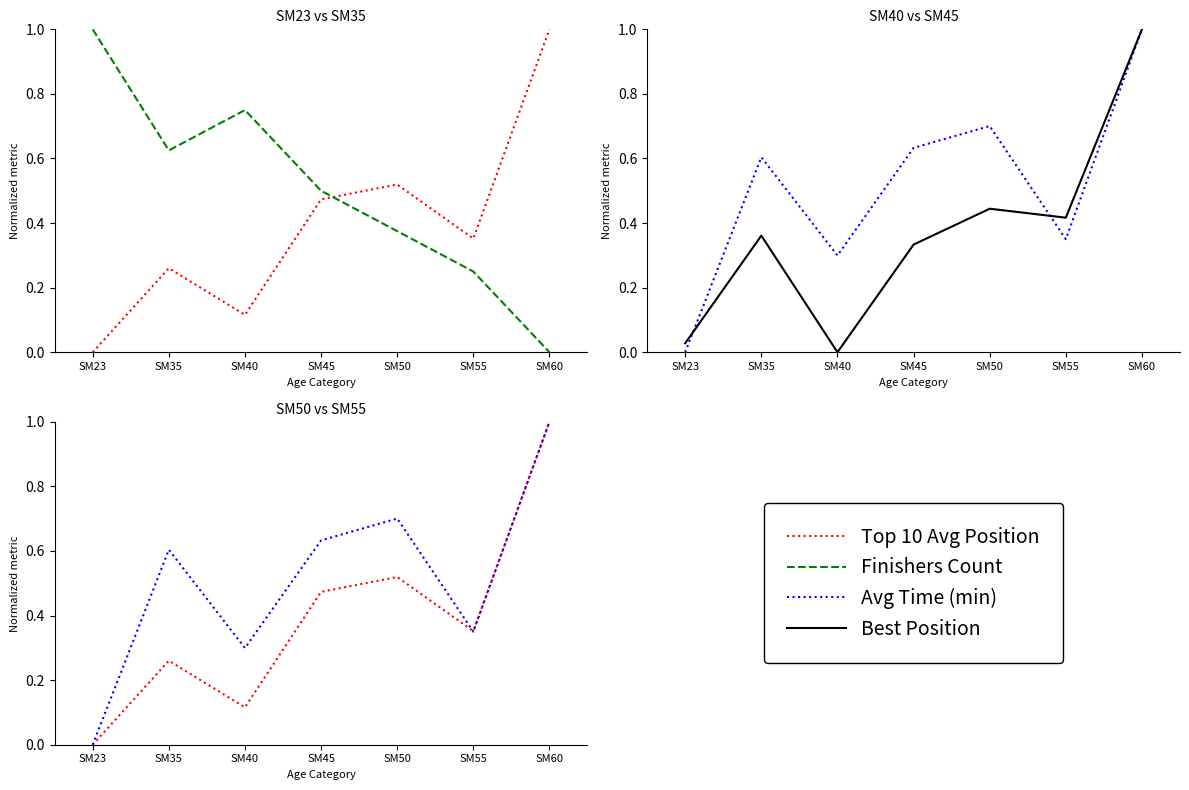

What is the total value across all series at SM35?

1.9